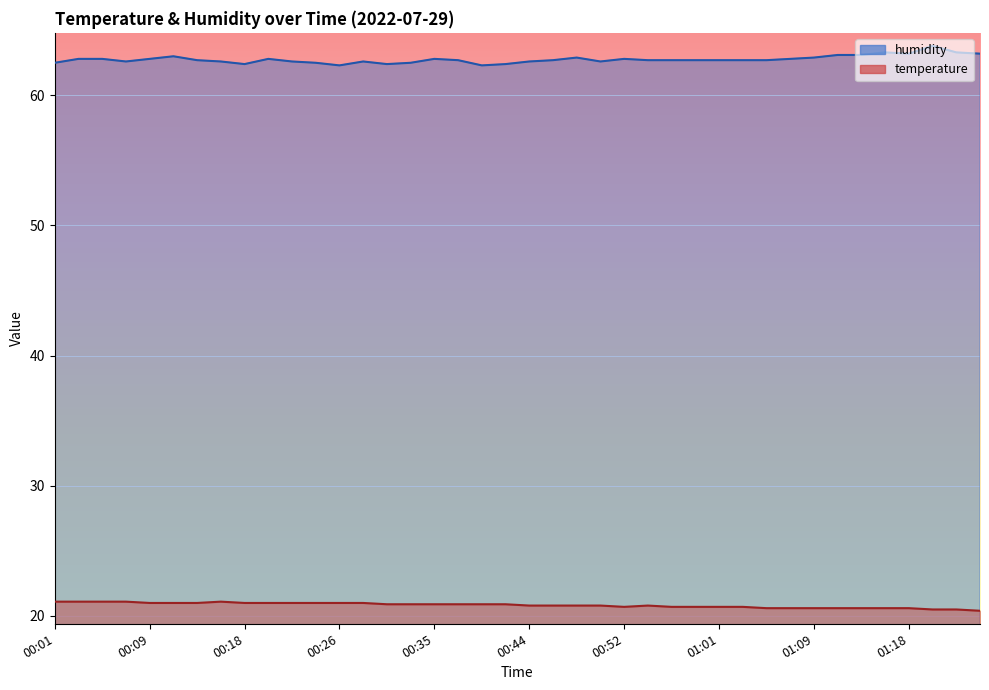

What is the total value across all series at 00:50?

83.4